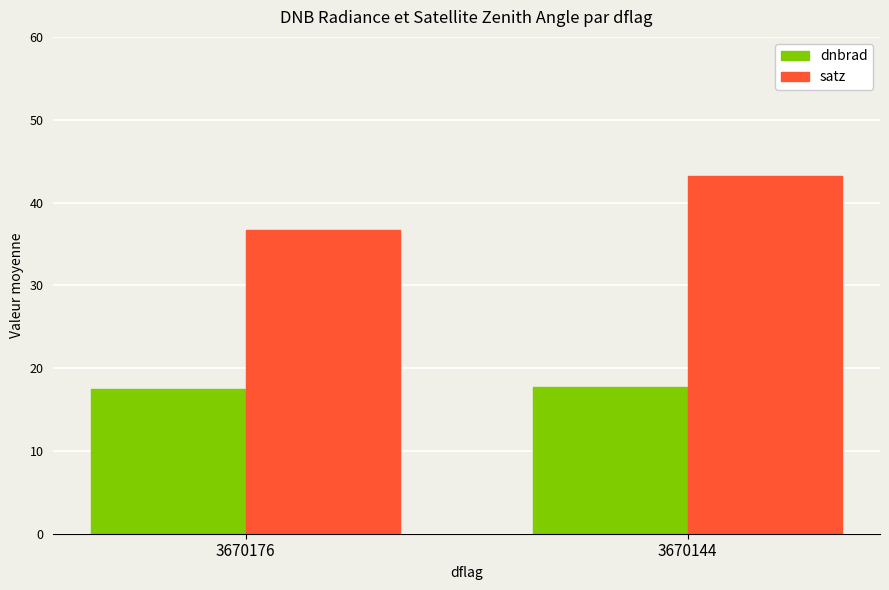

At 3670144, list the series in order from smallest to largest.

dnbrad, satz